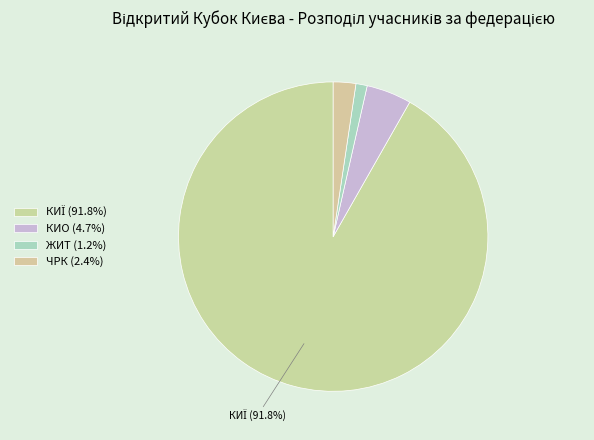

What is the total percentage of ЖИТ and КИО?

5.9%